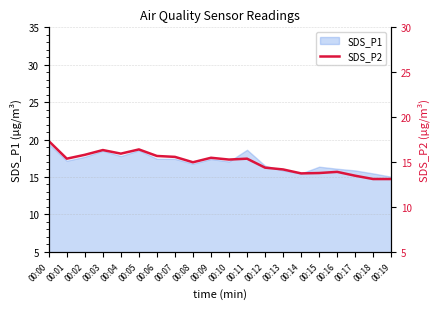

At which label does the data first exceed 15?

00:00